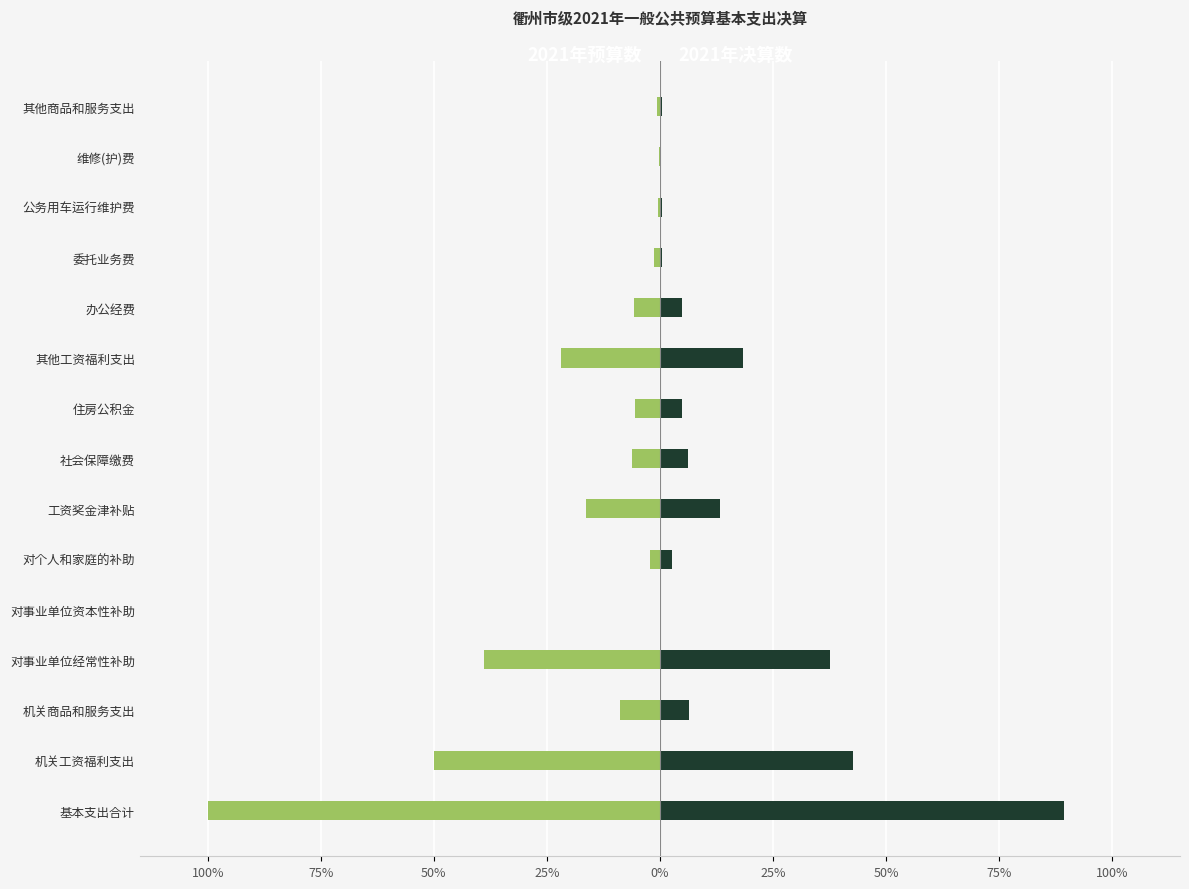

How many bars are there in each group?

2